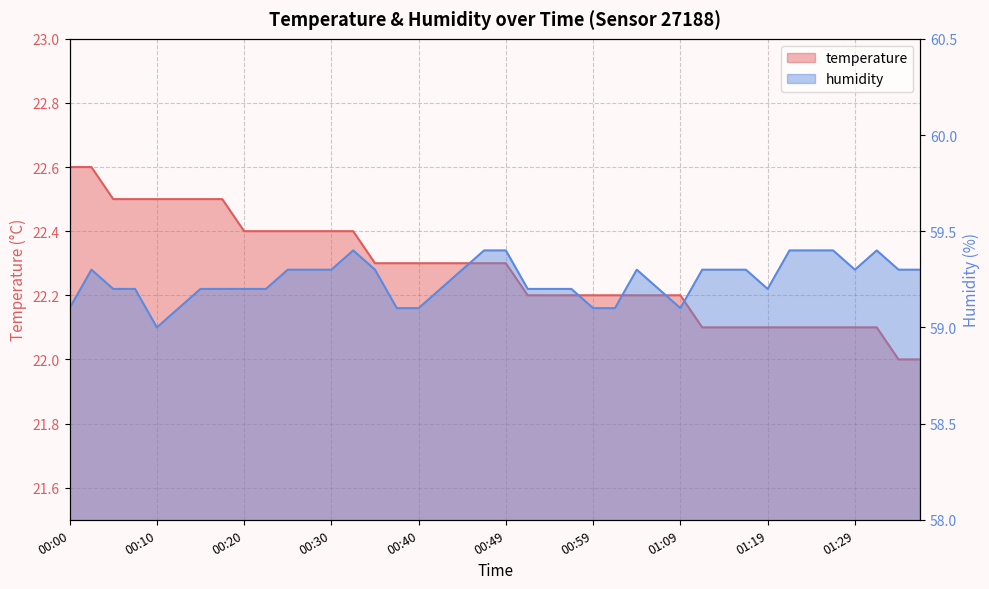

What is the sum of all temperature values?

891.2